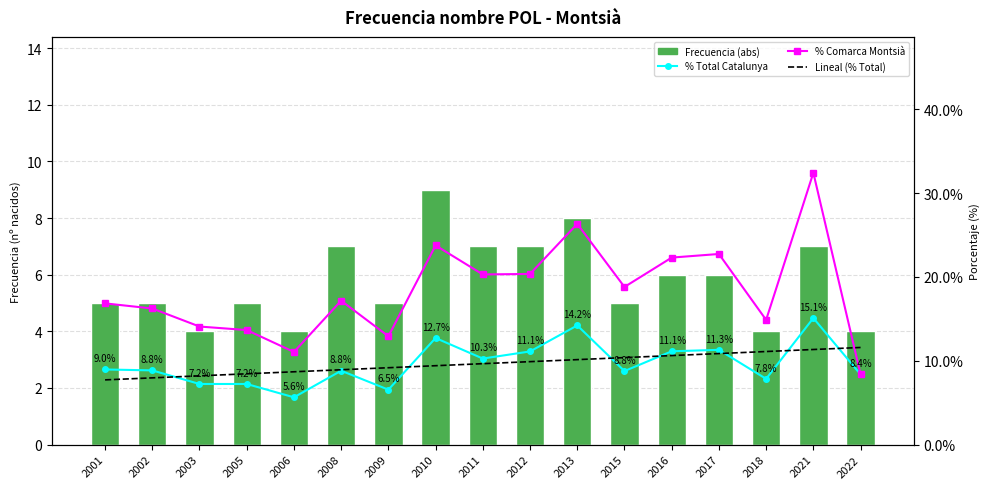

True or false: % Total Catalunya has a value of 11.3 at 2017.

True